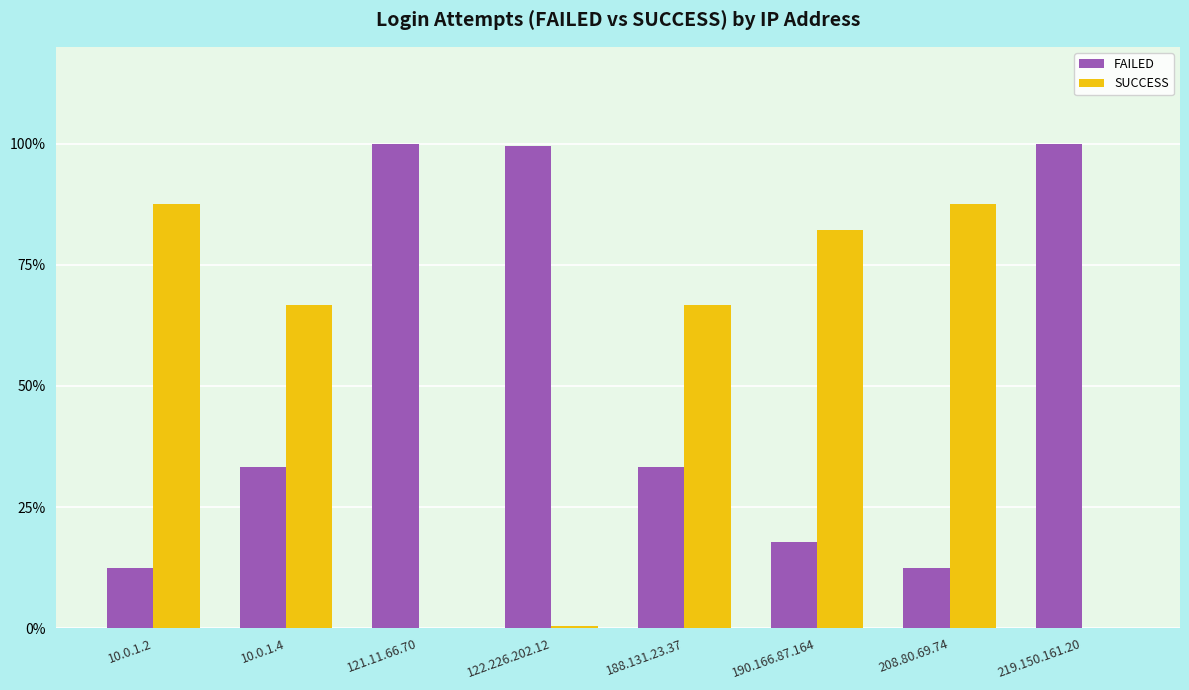

Are the bars horizontal?

No